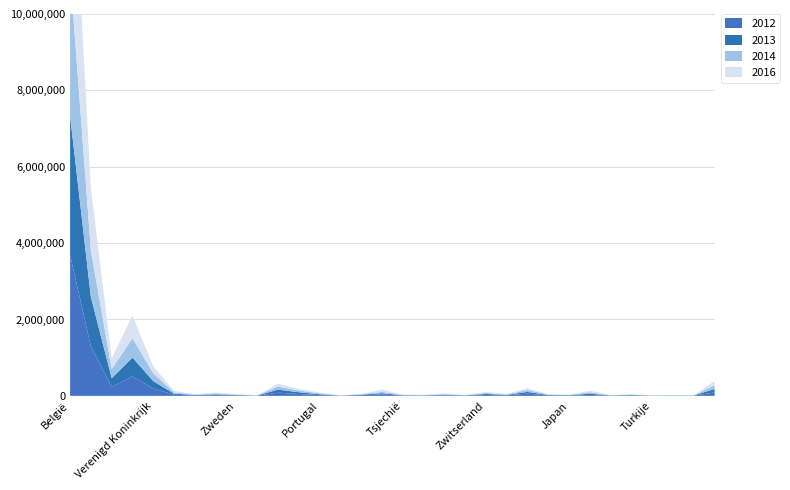

Reading left to right, transcribe all the data shown in this chart.

2016: 4470152	1621015	277446	591367	177660	41038	9299	21486	9896	3482	71733	43186	21149	4074	6394	60296	11372	11237	20191	6283	24454	9792	45544	10992	4330	38071	6682	7748	4894	5499	4182	108881
2012: 3687385	1292023	233477	509183	192435	29517	11613	20718	12251	5604	83314	48588	20489	3714	18365	36969	8416	7030	15676	6079	24120	14086	58128	11759	9478	23147	5552	11673	4010	5927	4610	87321
2013: 3642719	1293883	230447	492408	193428	28415	11949	19398	10299	3602	79476	46164	19957	3921	12810	33357	7839	6179	13733	6072	24757	11662	45897	10588	8141	31000	6626	10406	4090	4249	4661	93580
2014: 3732316	1221664	237996	505000	206112	30876	10567	23258	10438	3803	81714	45098	25918	4812	9044	33652	9308	6179	15125	7021	26689	14887	48777	12895	7462	41608	4602	11297	4344	4551	4070	98481